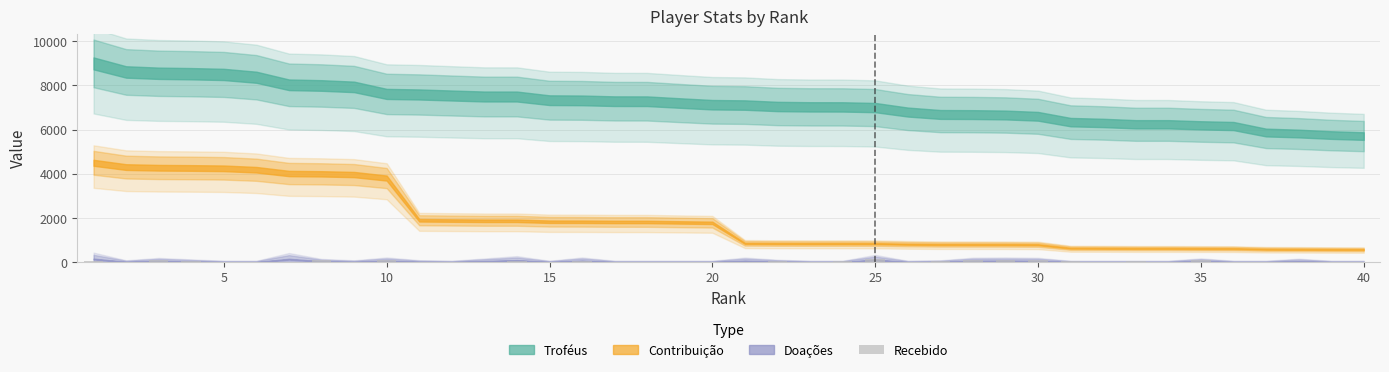

What is the sum of all values?

1088